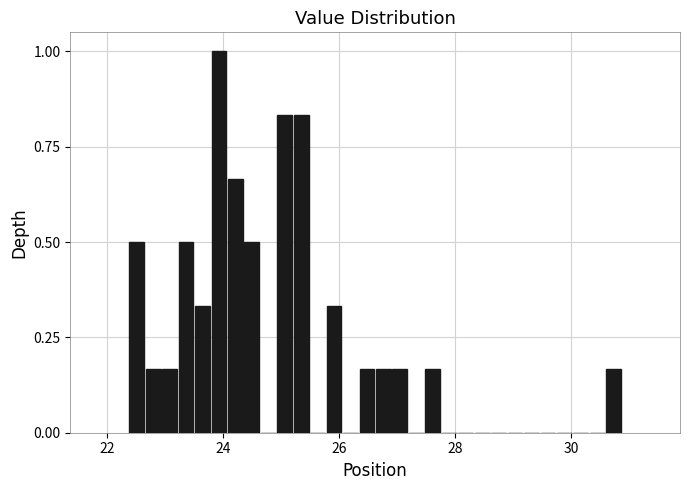

Around what value on the x-axis is the tallest bar? Give the approximate position of its centre, as read against the axis.

24.0